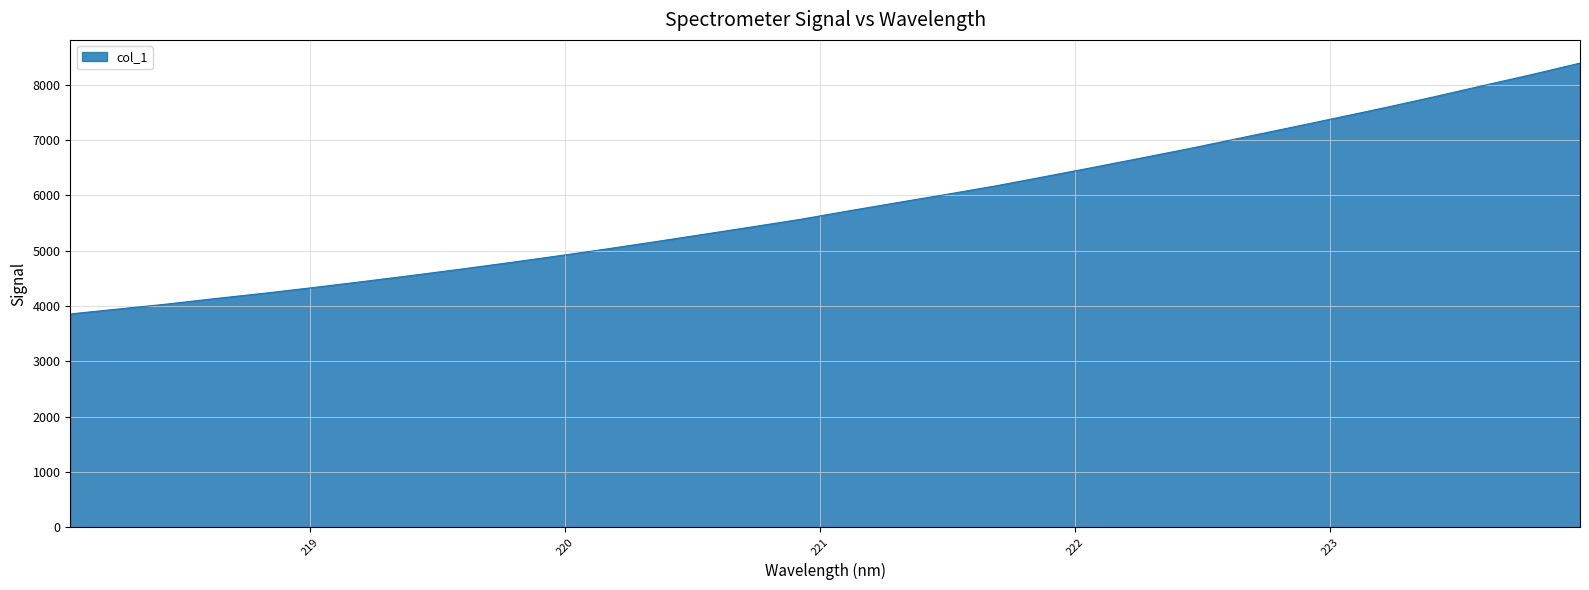

What is the minimum value shown in the chart?

3856.5